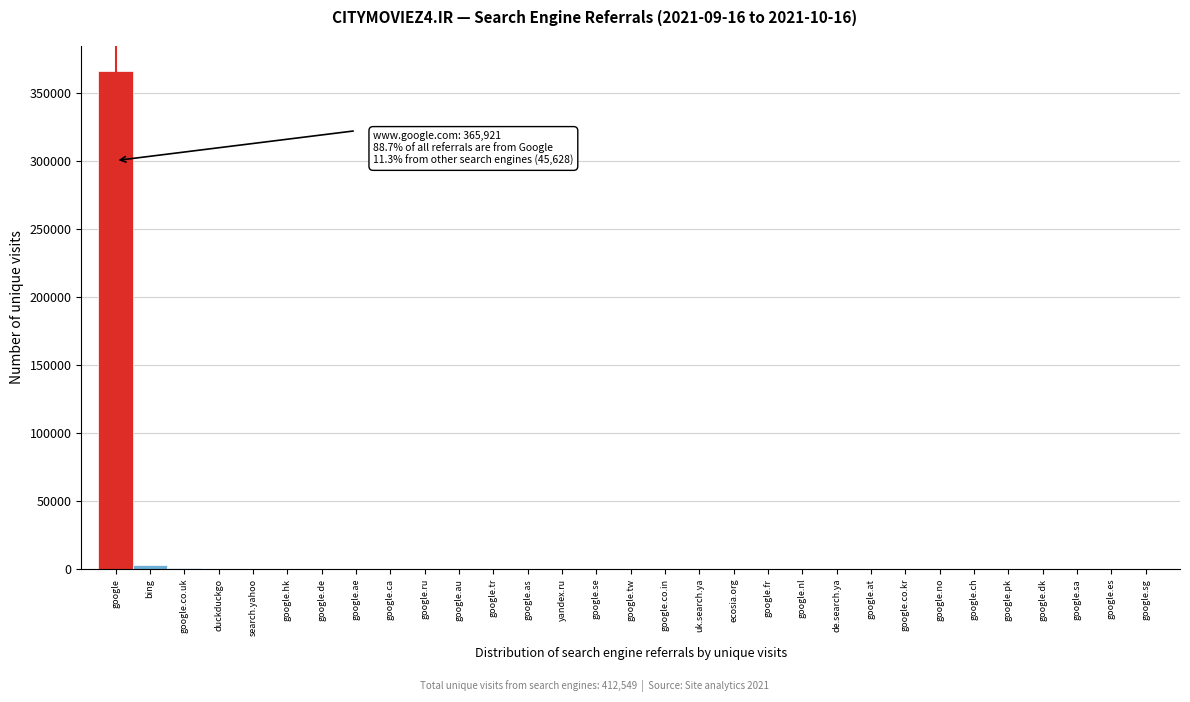

What is the sum of all values?

371377